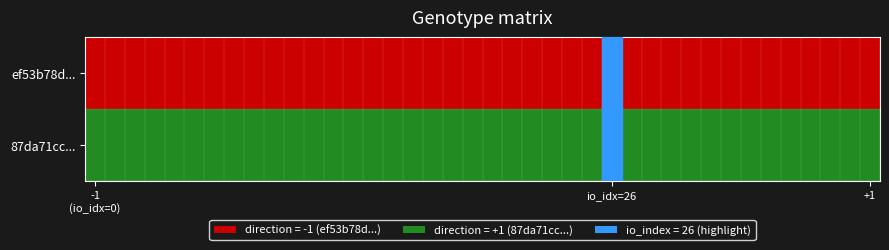

At how many categories does at least one series exceed 0?

40